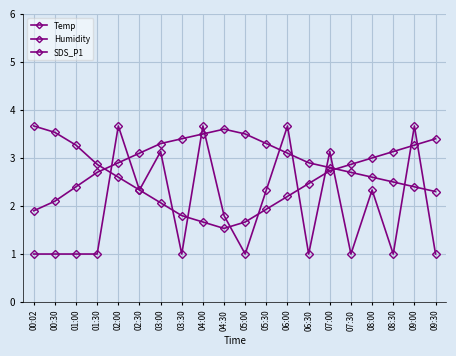

How many lines are shown in the chart?

3